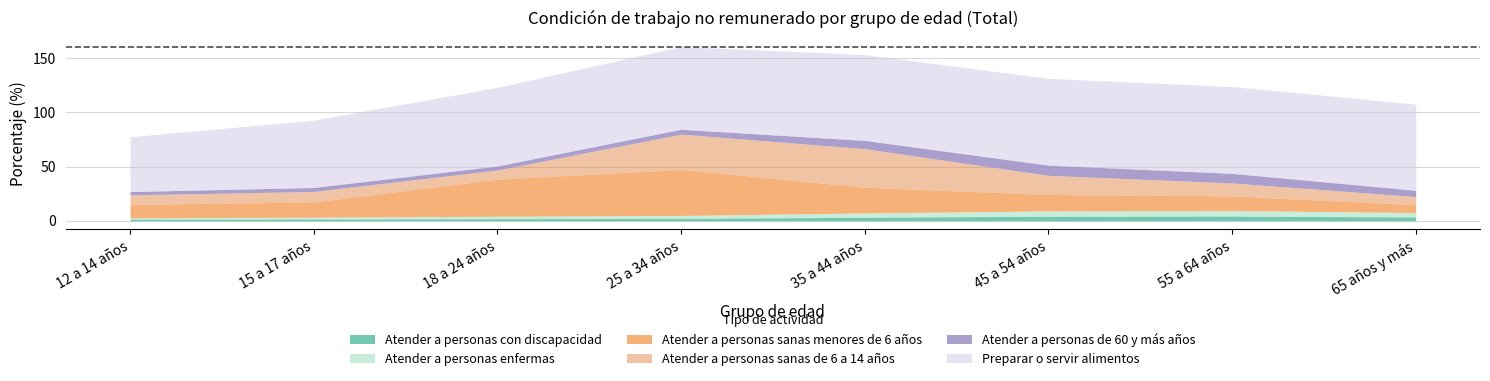

True or false: Atender a personas con discapacidad and Atender a personas de 60 y más años cross at least once.

False